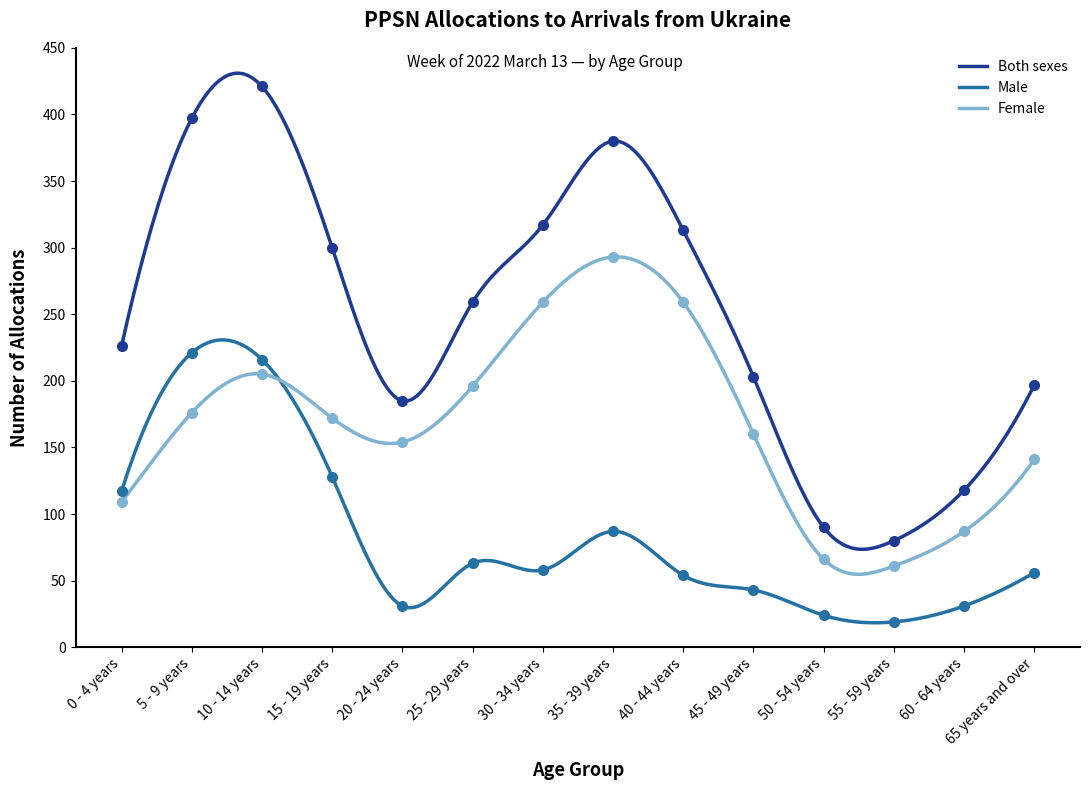

Reading right to left, extract all data points from this chart.

Both sexes: 65 years and over=197	60 - 64 years=118	55 - 59 years=80	50 - 54 years=90	45 - 49 years=203	40 - 44 years=313	35 - 39 years=380	30 - 34 years=317	25 - 29 years=259	20 - 24 years=185	15 - 19 years=300	10 - 14 years=421	5 - 9 years=397	0 - 4 years=226
Male: 65 years and over=56	60 - 64 years=31	55 - 59 years=19	50 - 54 years=24	45 - 49 years=43	40 - 44 years=54	35 - 39 years=87	30 - 34 years=58	25 - 29 years=63	20 - 24 years=31	15 - 19 years=128	10 - 14 years=216	5 - 9 years=221	0 - 4 years=117
Female: 65 years and over=141	60 - 64 years=87	55 - 59 years=61	50 - 54 years=66	45 - 49 years=160	40 - 44 years=259	35 - 39 years=293	30 - 34 years=259	25 - 29 years=196	20 - 24 years=154	15 - 19 years=172	10 - 14 years=205	5 - 9 years=176	0 - 4 years=109